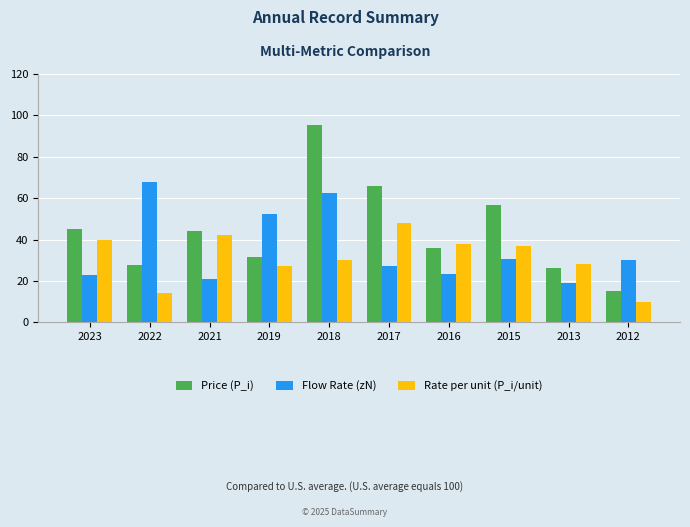

How many groups of bars are there?

10